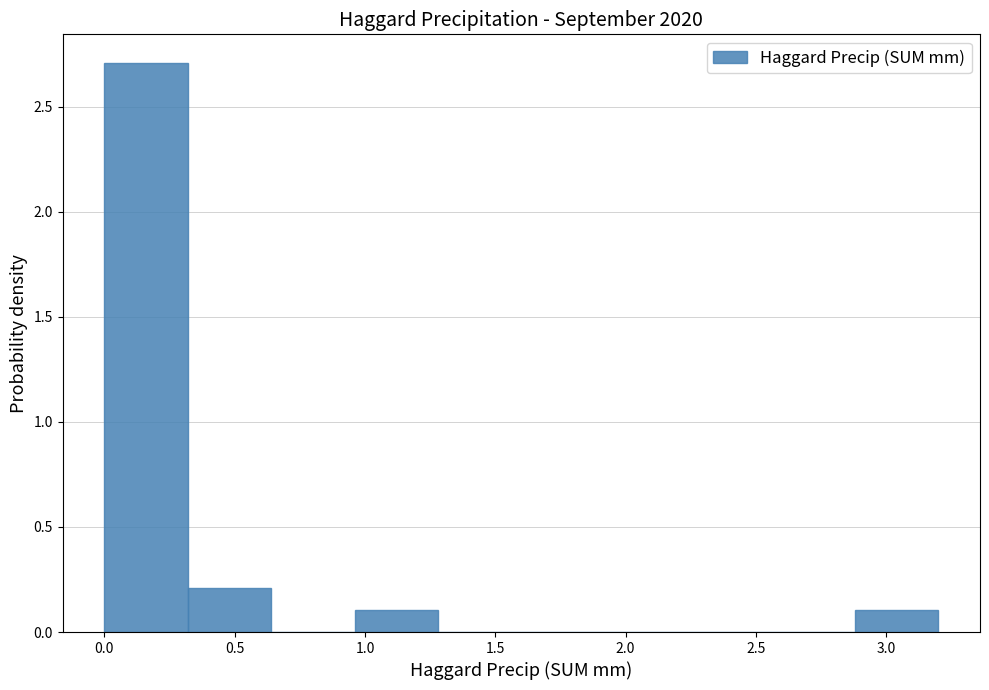

Reading left to right, transcribe this chart: for each bar, give the range it covers on the x-axis and its height. Neither the bar edges nor the heights are printed on the chart, so give them approximately, as read against the axes.

0.00 to 0.32: 2.7
0.32 to 0.64: 0.2
0.64 to 0.96: 0
0.96 to 1.28: 0.1
1.28 to 1.60: 0
1.60 to 1.92: 0
1.92 to 2.24: 0
2.24 to 2.56: 0
2.56 to 2.88: 0
2.88 to 3.20: 0.1